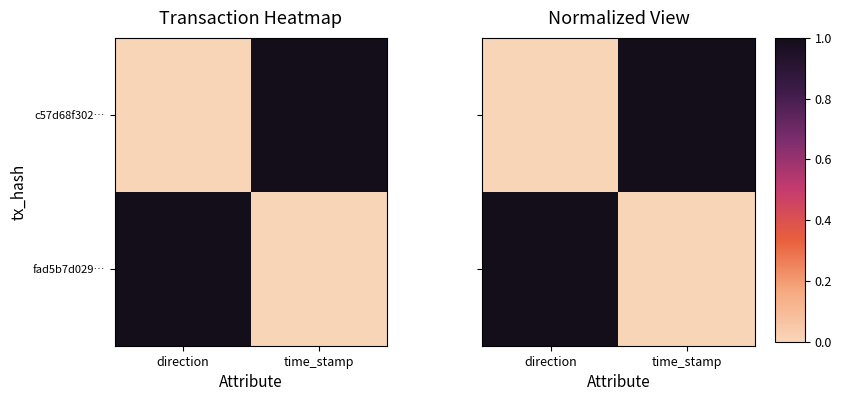

Rank the series at time_stamp from highest to lowest value.

c57d68f302…, fad5b7d029…